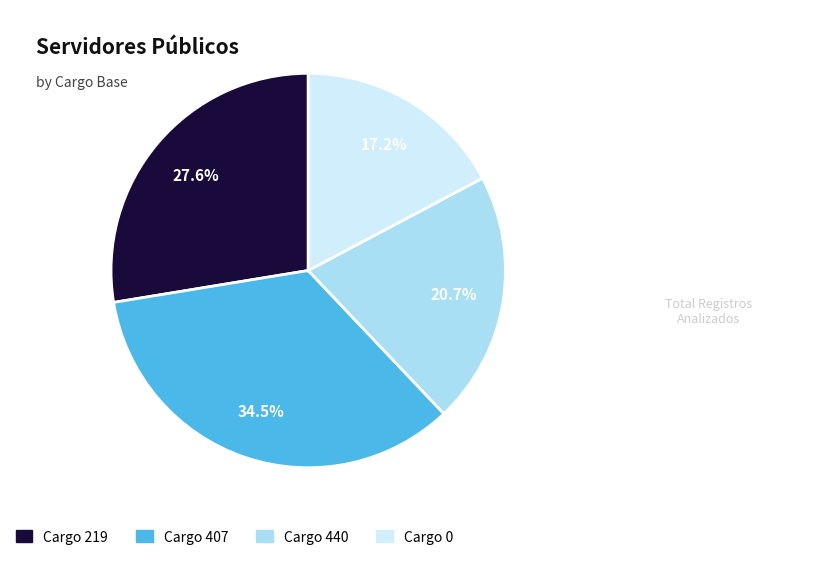

Is there a majority slice in this chart?

No